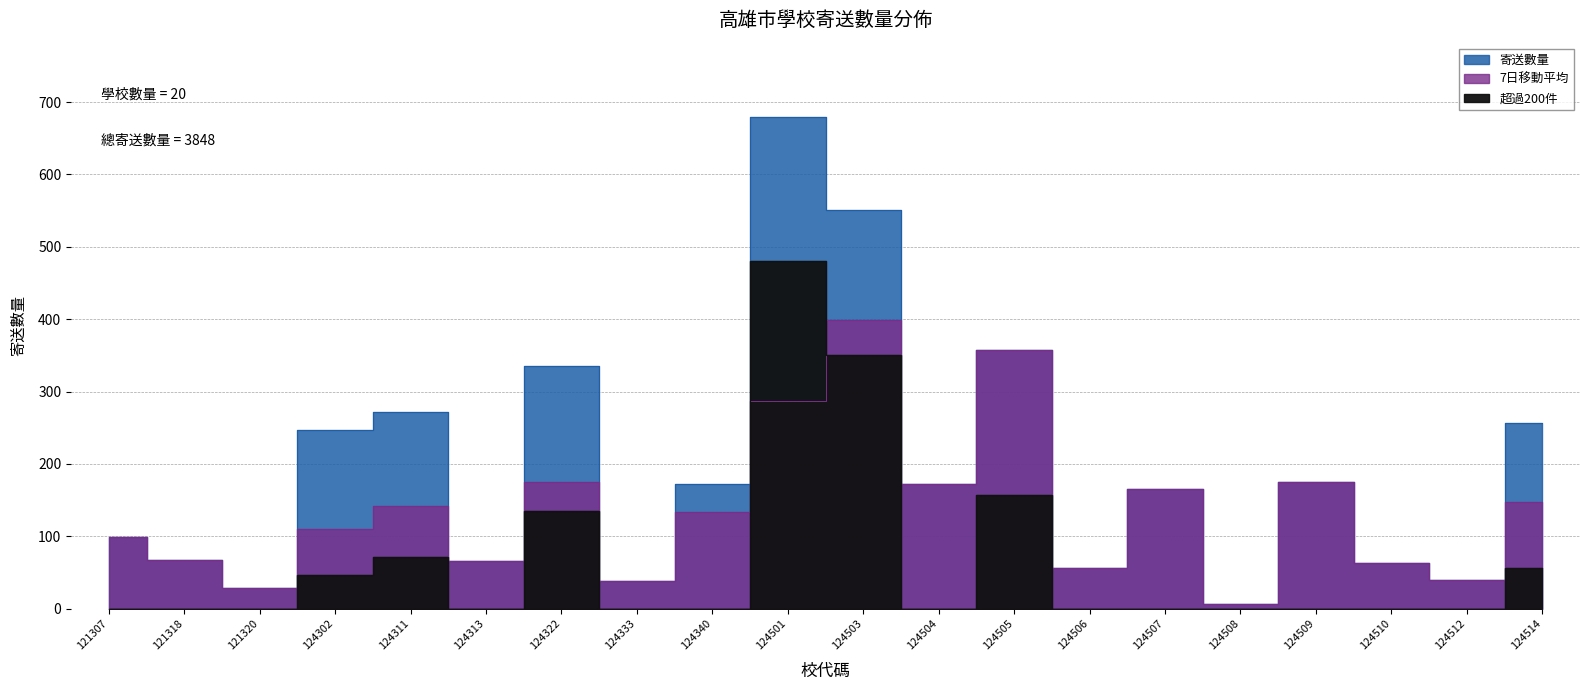

Reading left to right, list all the values displayed in this chart.

121307=99	121318=68	121320=28	124302=247	124311=272	124313=66	124322=335	124333=39	124340=173	124501=680	124503=551	124504=172	124505=357	124506=56	124507=165	124508=6	124509=175	124510=63	124512=40	124514=256